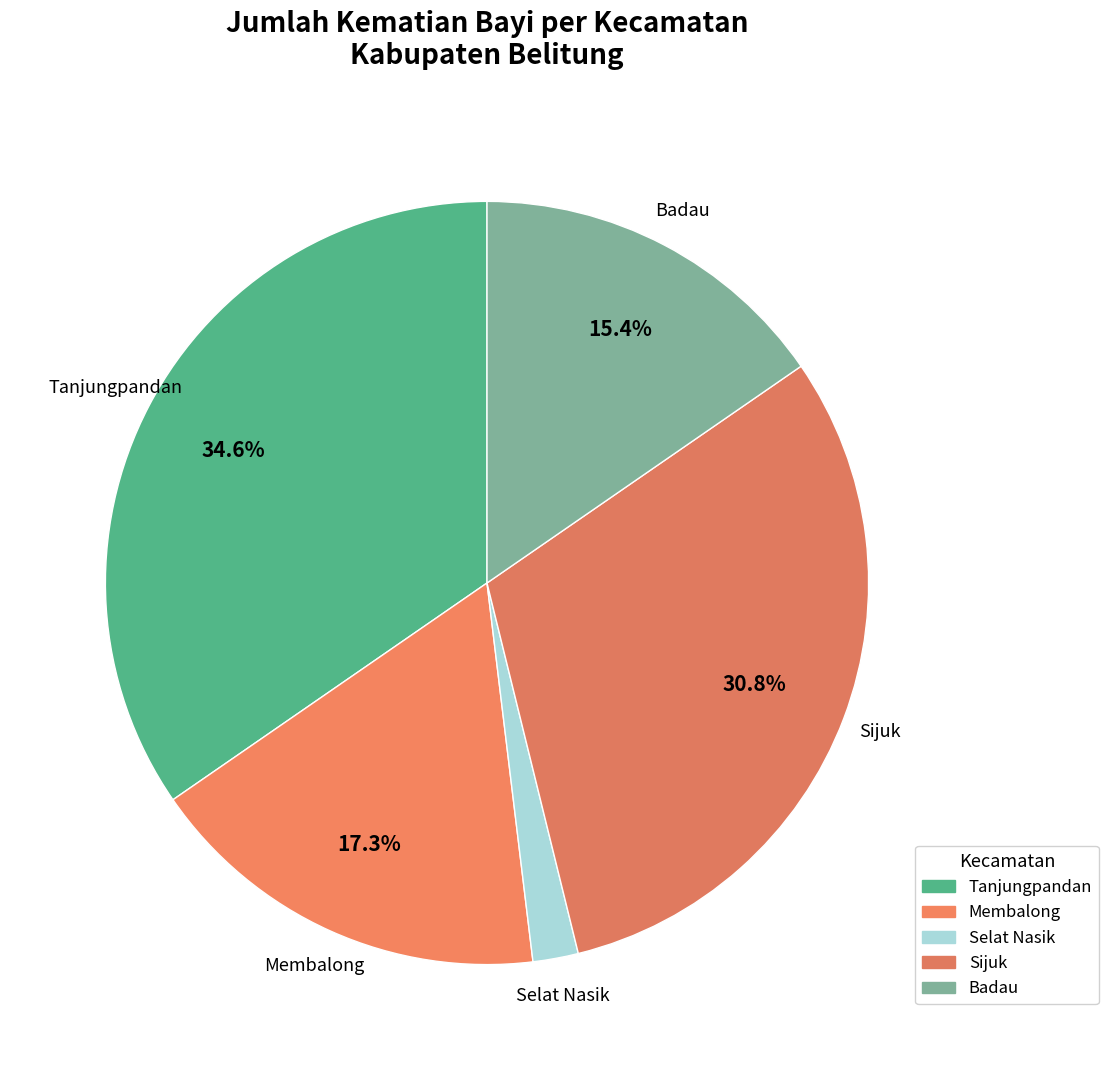

Is it true that Selat Nasik is 2% of the pie?

True